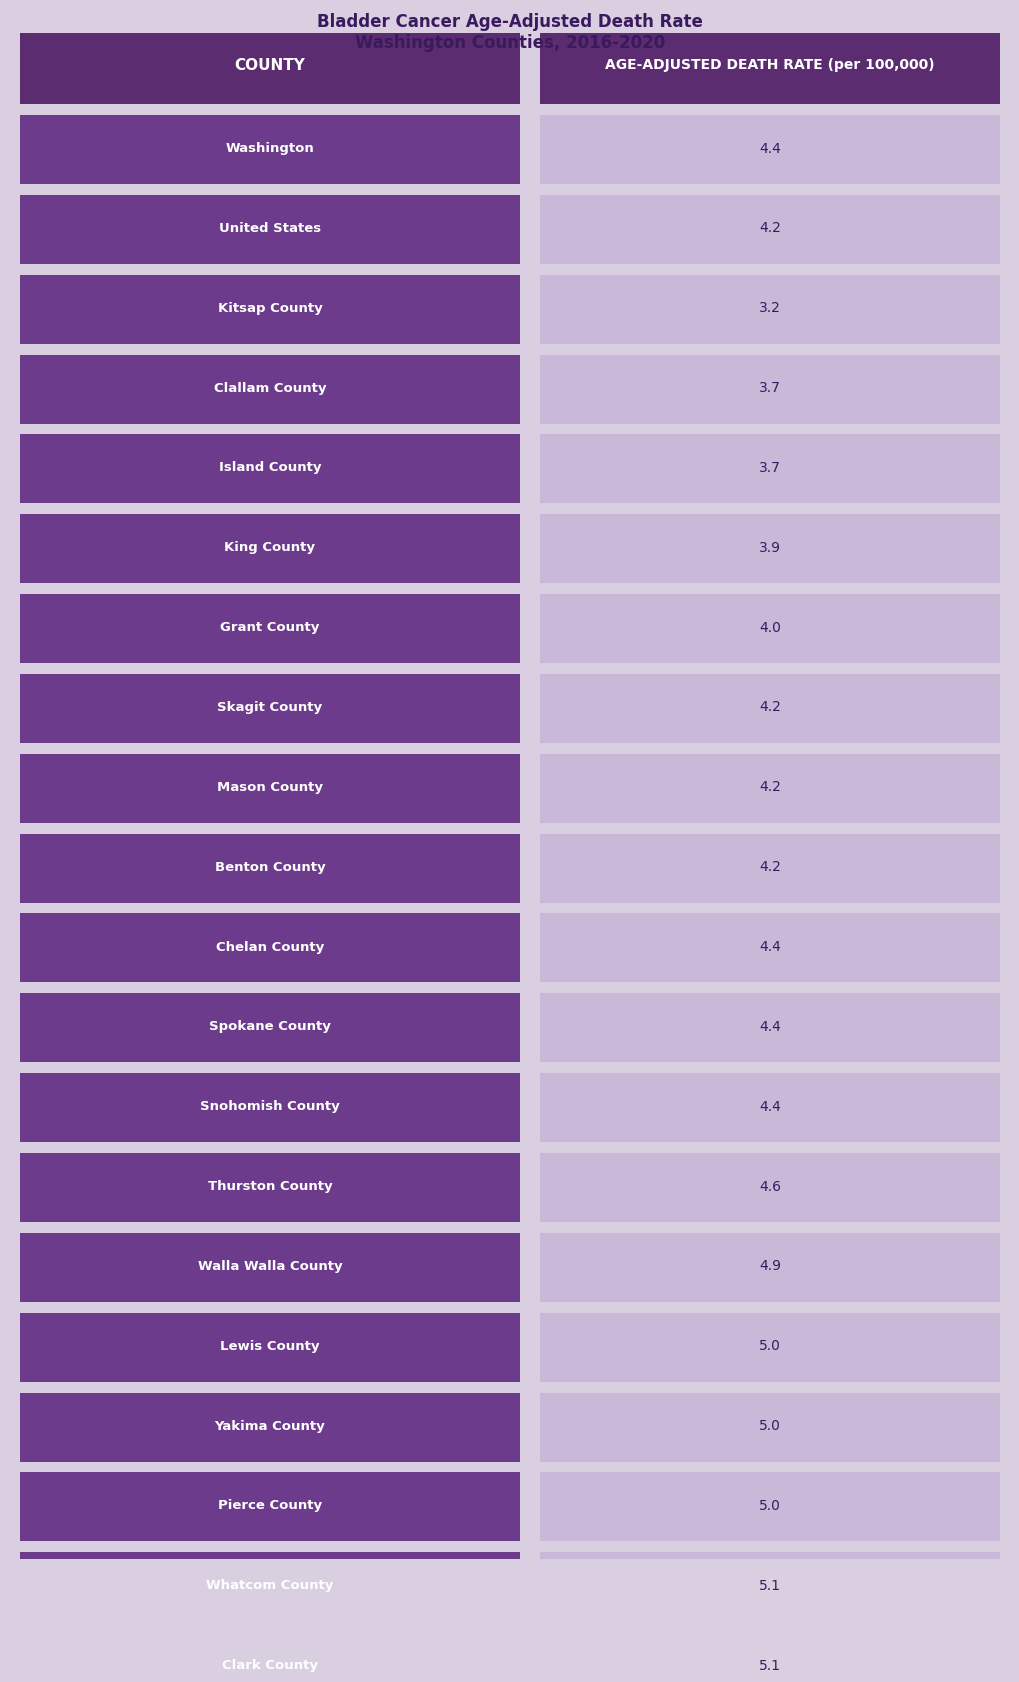

What is the ratio of the value at Snohomish County to the value at Yakima County?

0.9